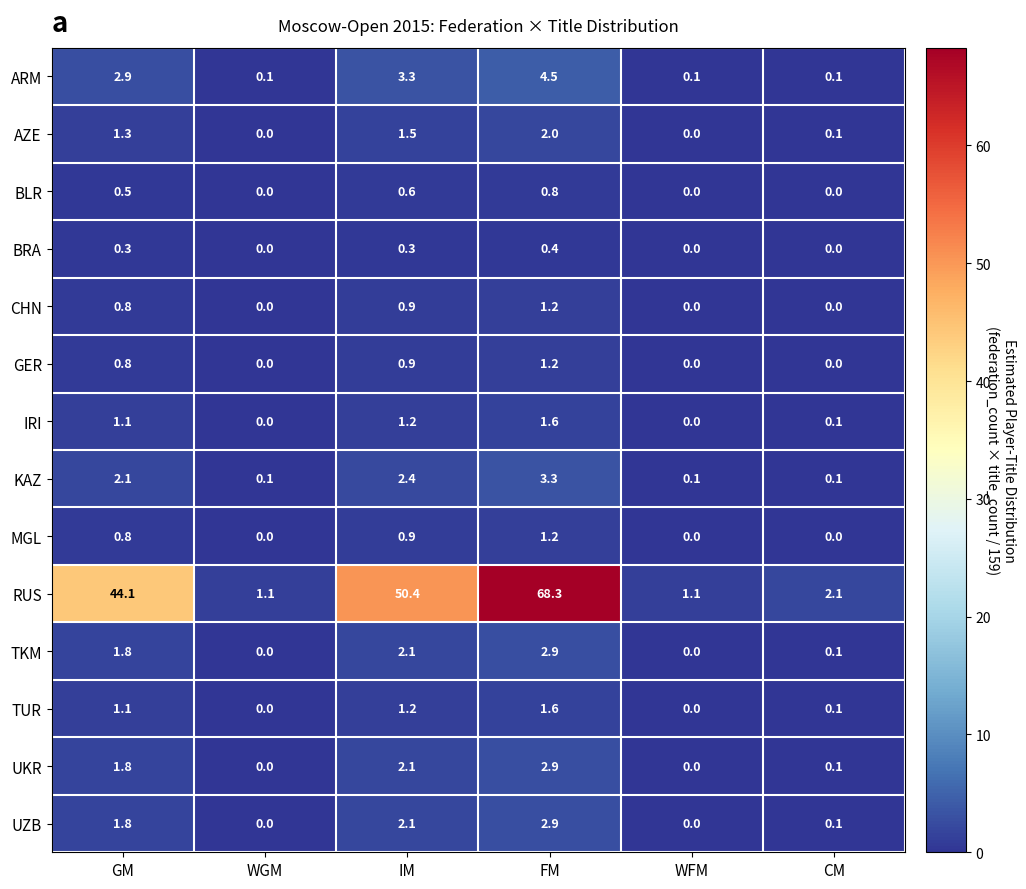

Between WGM and CM, which series saw the biggest shift?

RUS